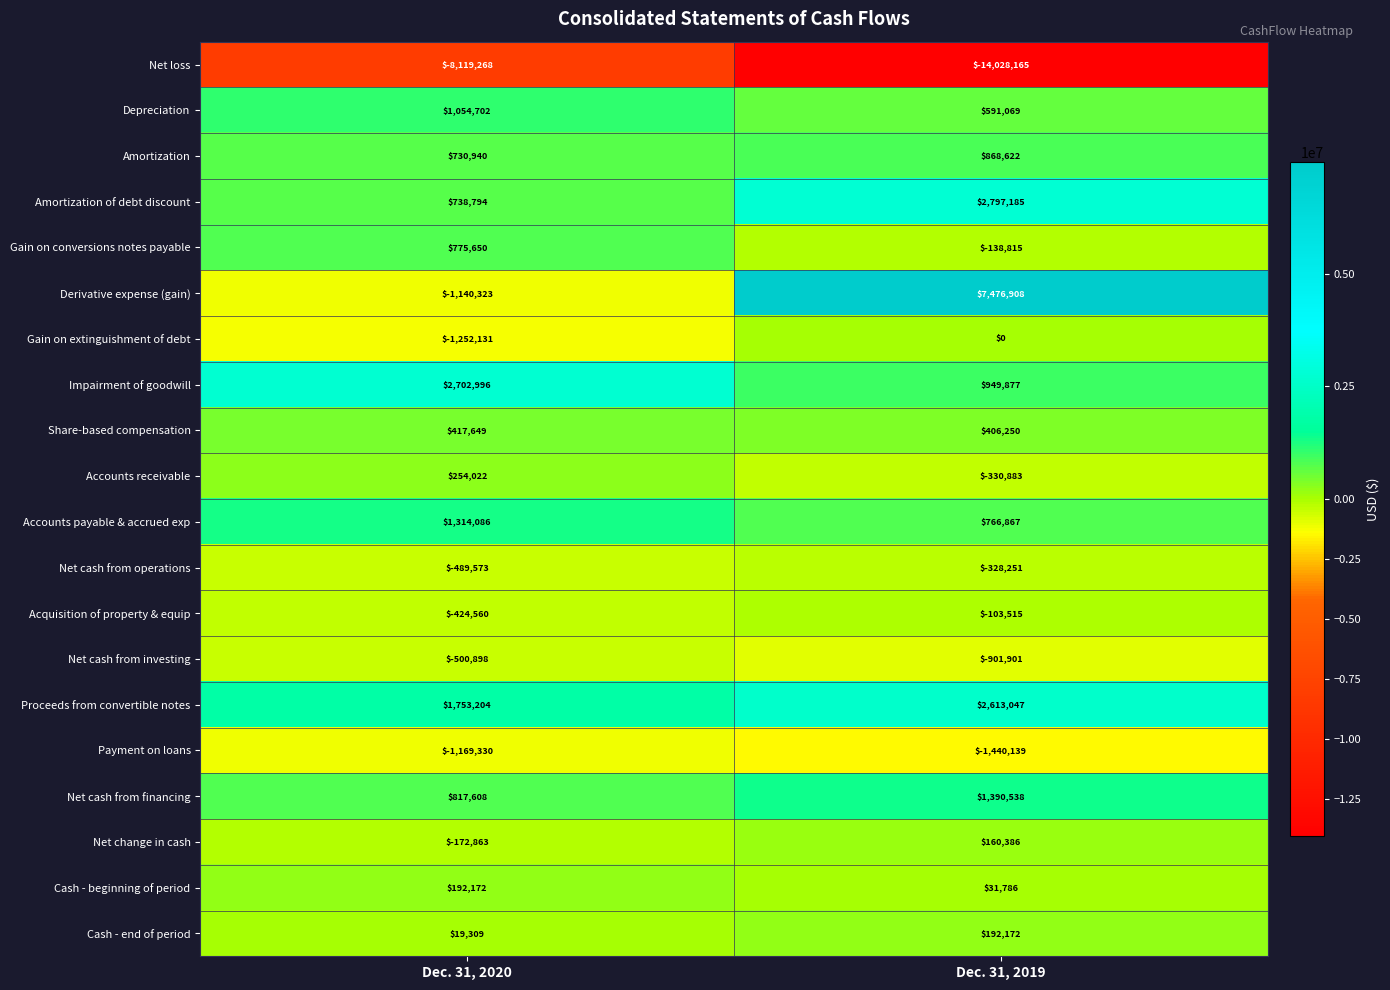

Count the number of categories in the chart.

2